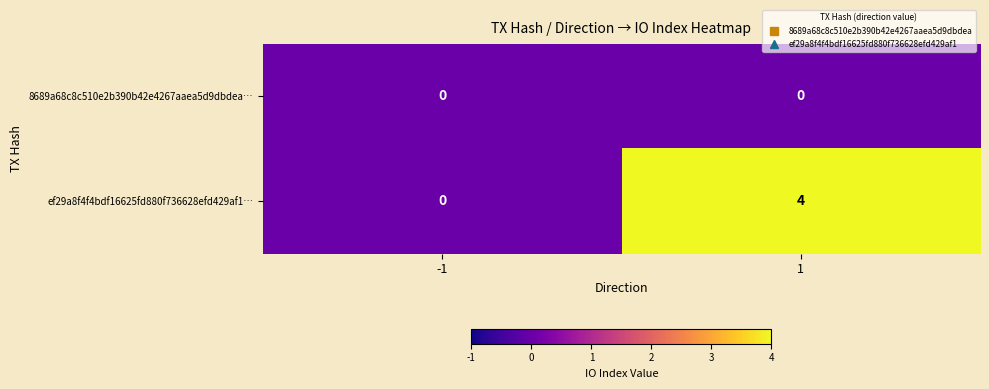

At which category is the sum across all series the highest?

1